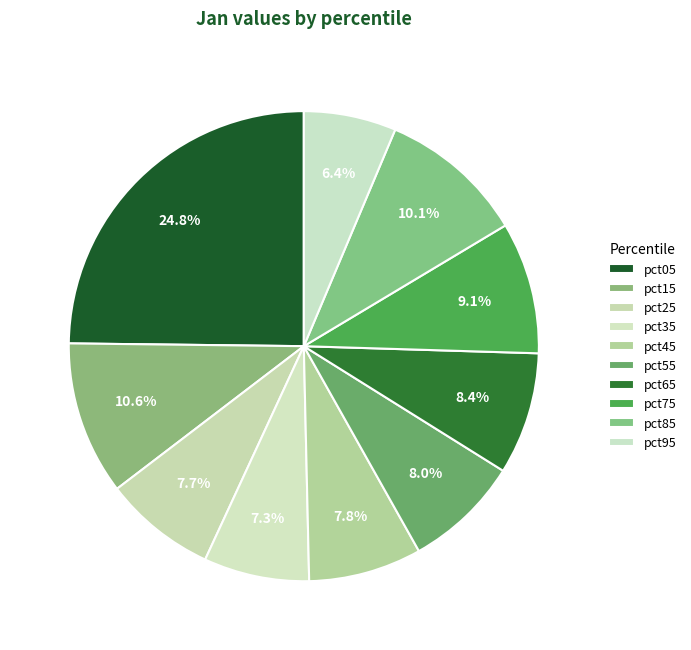

Approximately how many times larger is the value at pct05 compared to pct65?

3.0